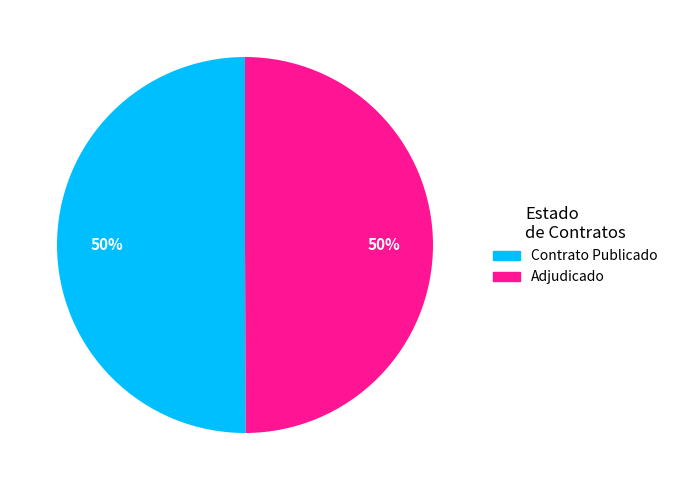

To the nearest percent, what is the average slice percentage?

50%